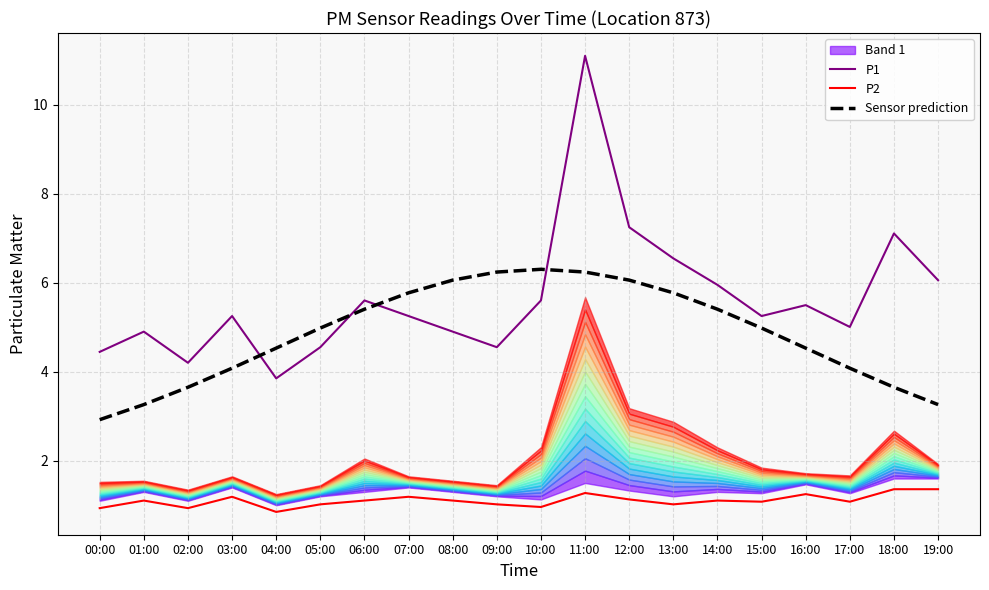

What is the label of the 16th point from the right?

04:00